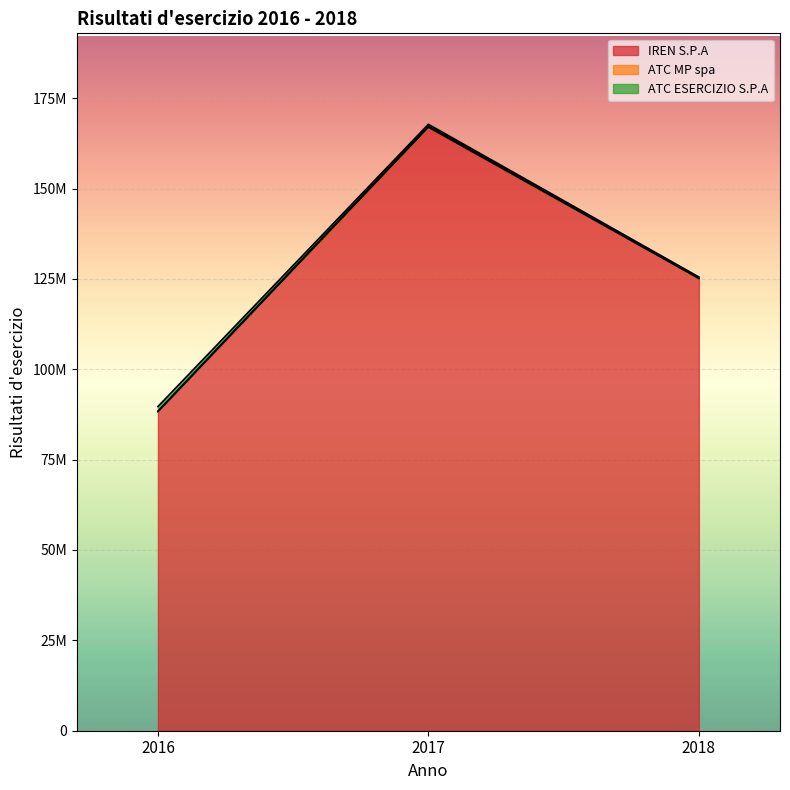

What is the approximate value of IREN S.P.A at 2016, to the nearest 50?

88256750